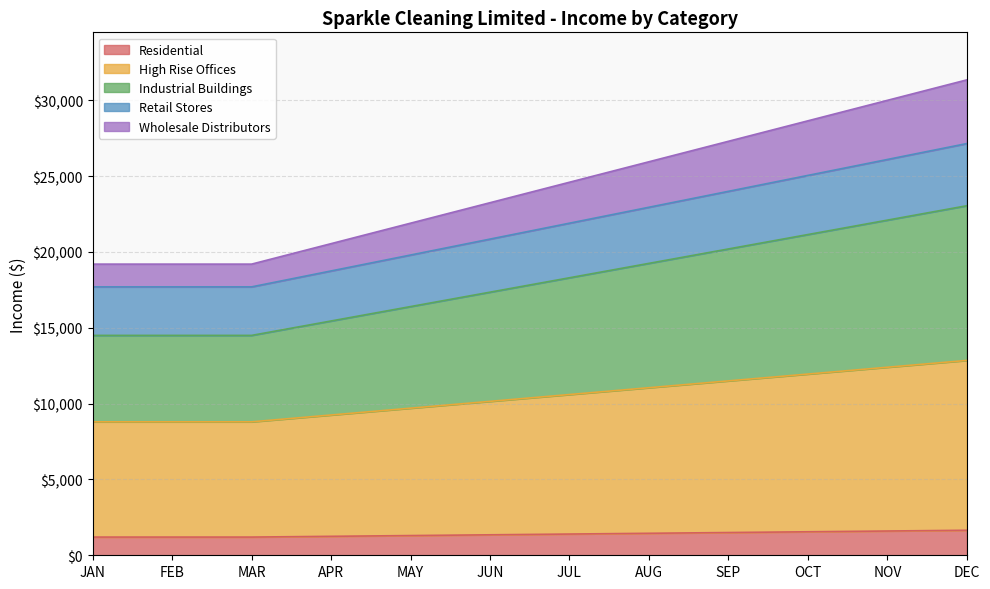

Is it true that Residential equals 1550 at OCT?

True